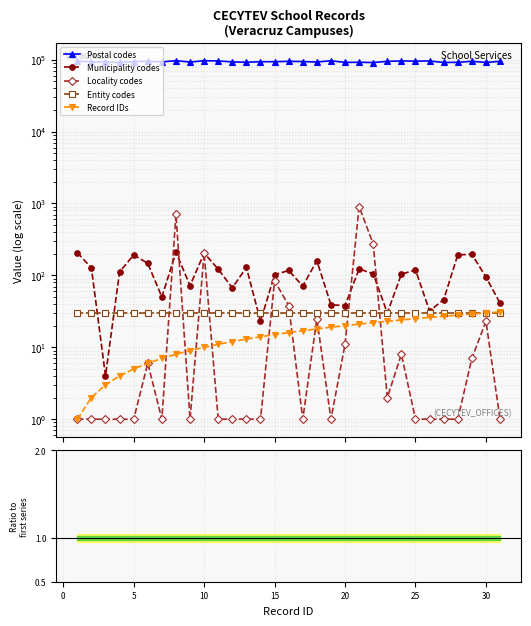

How many series are shown in this chart?

5